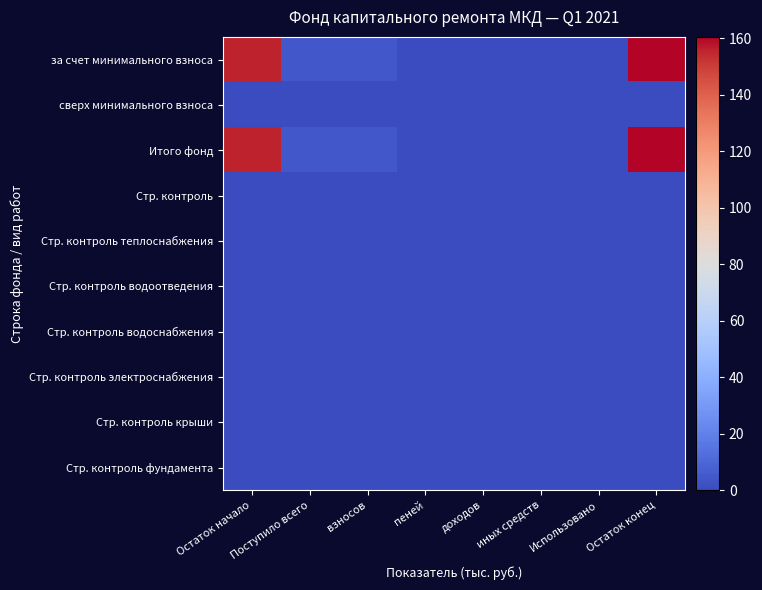

Which category has the lowest value across all series?

пеней